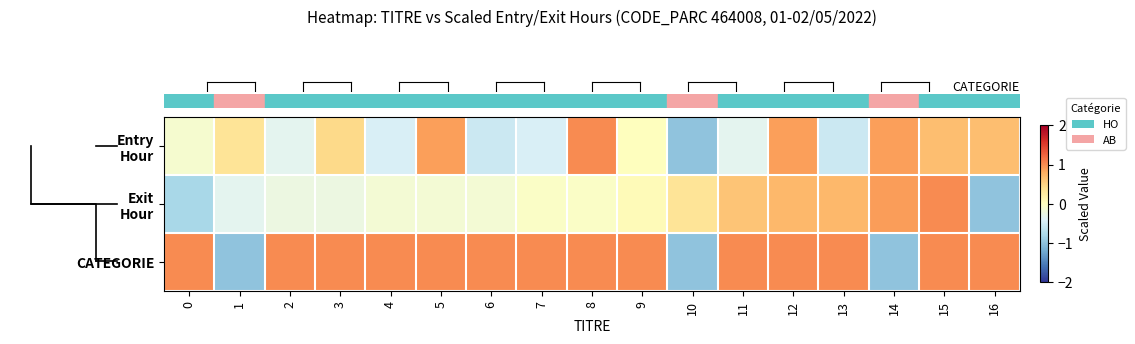

Which label corresponds to the smallest value in the chart?

10